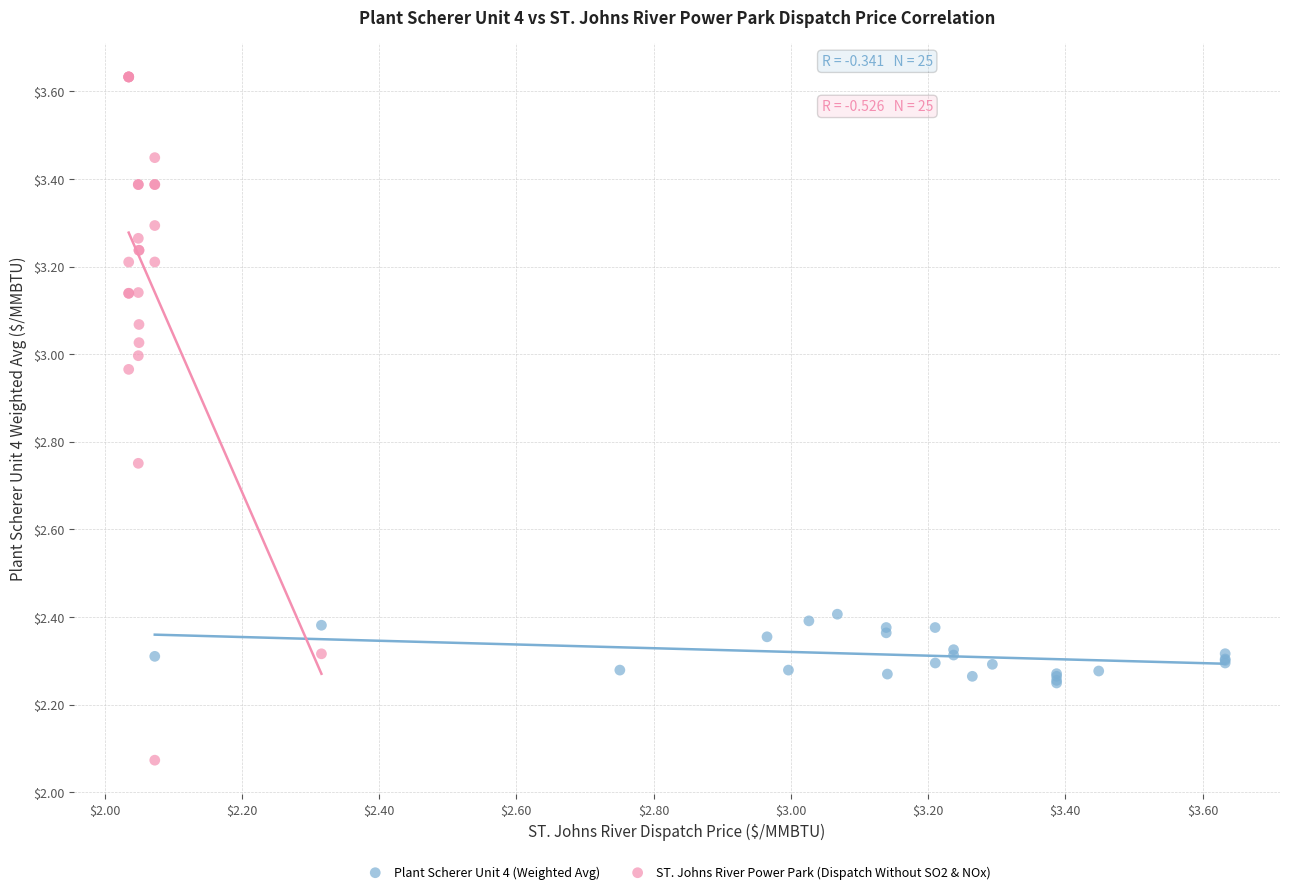

Which series reaches the maximum Y coordinate?

ST. Johns River Power Park (Dispatch Without SO2 & NOx)